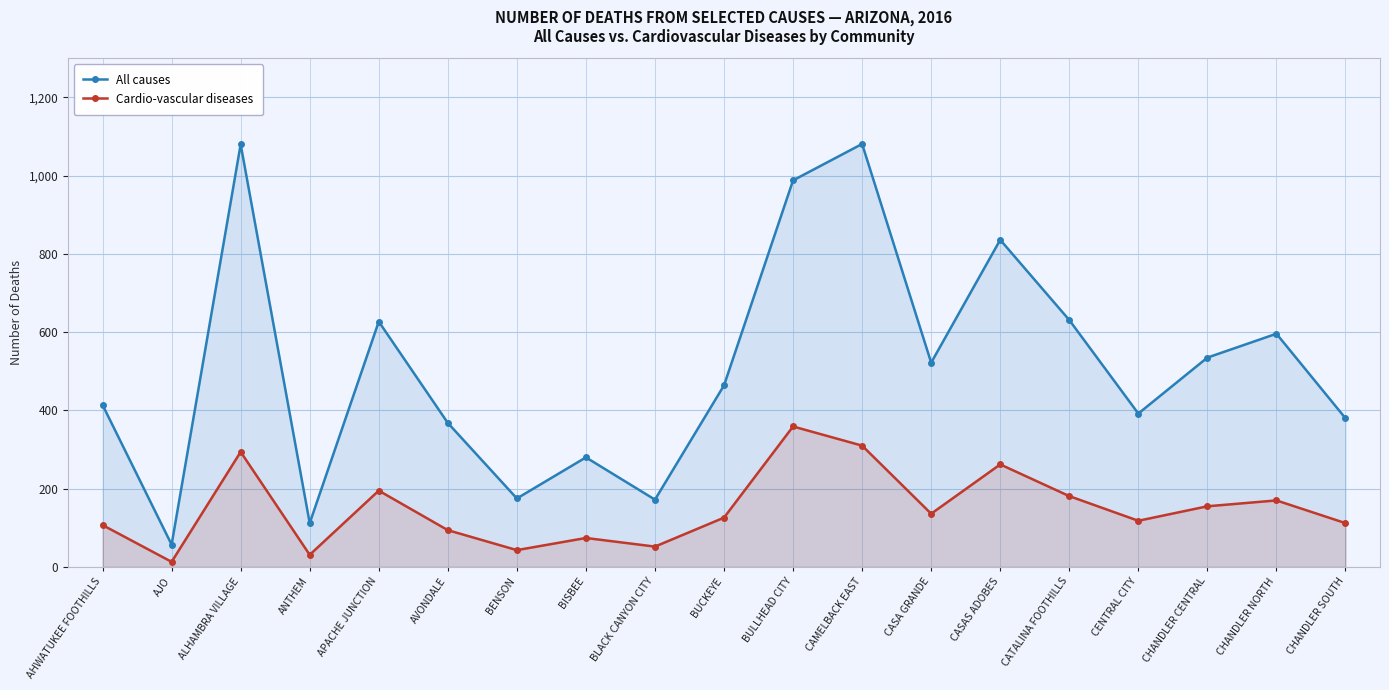

What are all the series names shown in the legend?

All causes, Cardio-vascular diseases